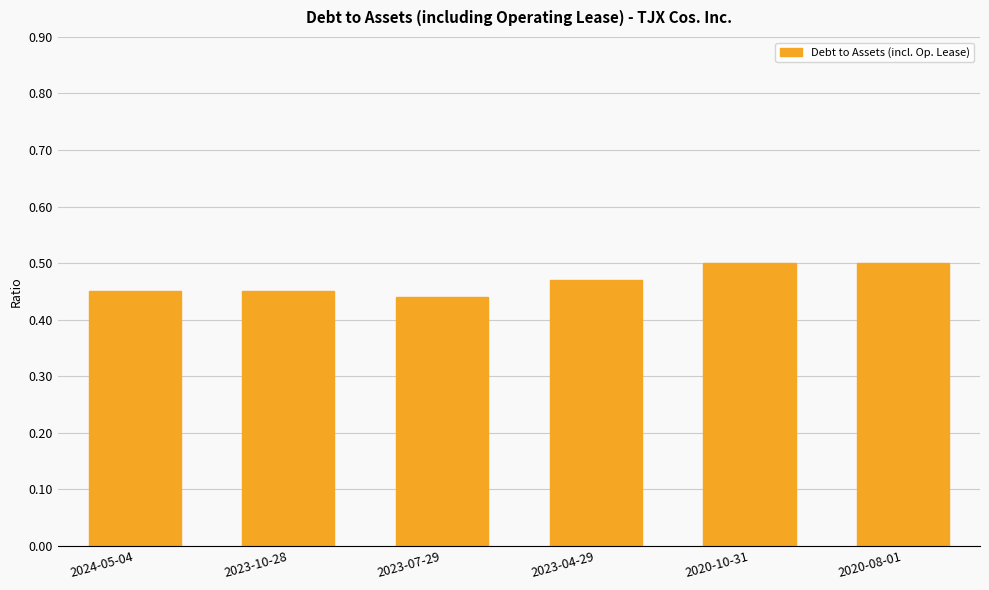

True or false: the data shows 0.7 at 2024-05-04.

False